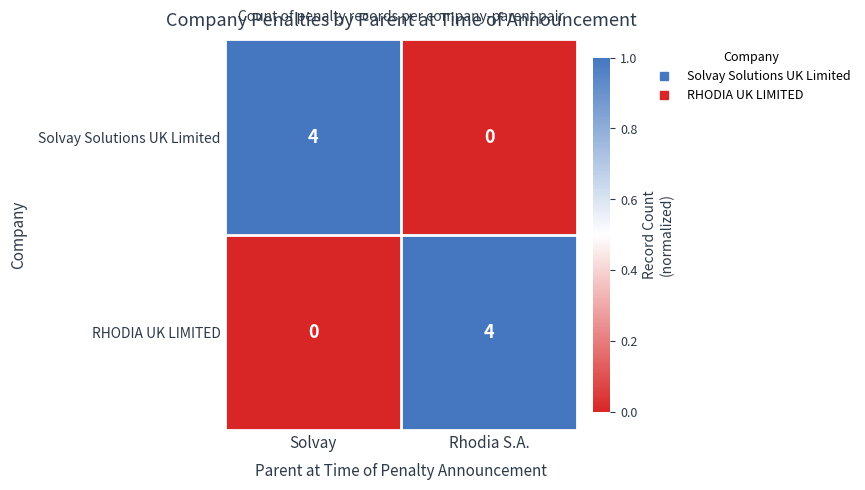

What is the spread (max minus min) of values at Rhodia S.A.?

4